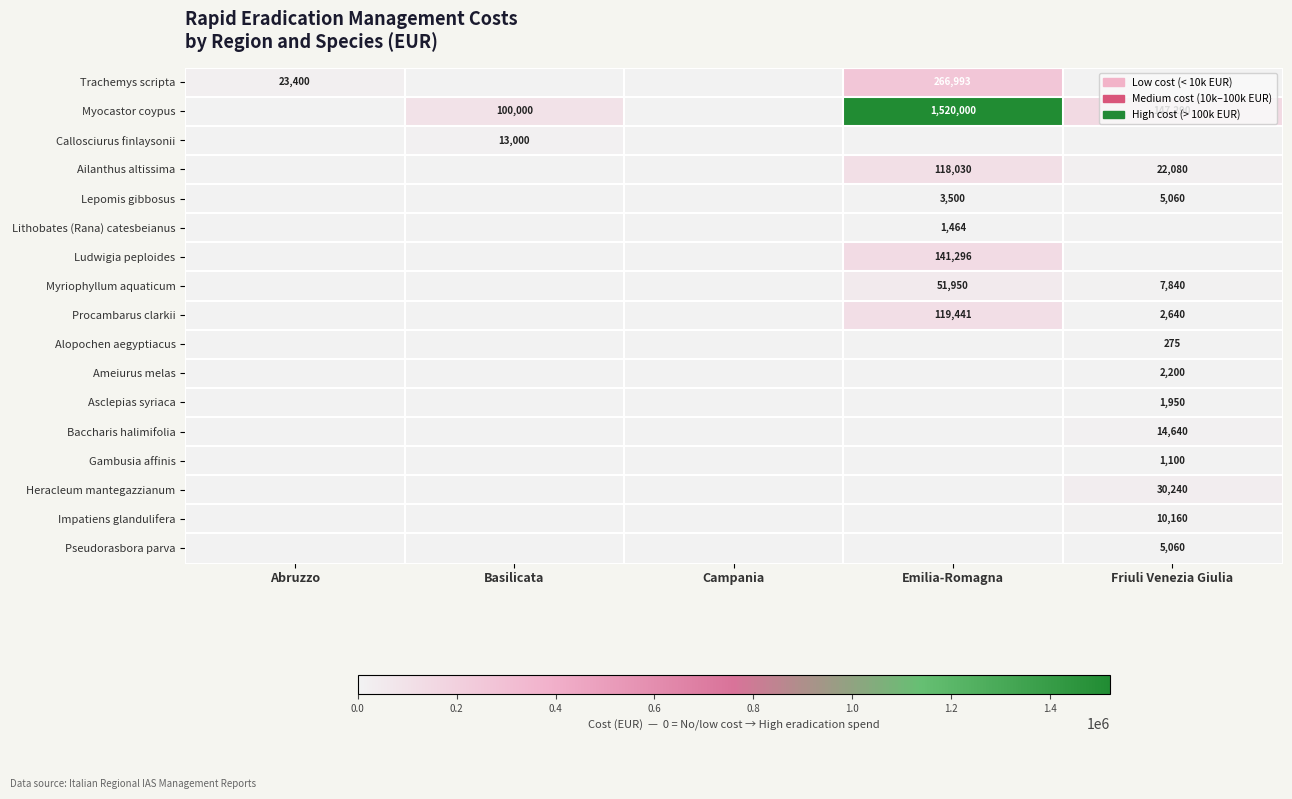

True or false: Myocastor coypus has a value of 102841 at Friuli Venezia Giulia.

False